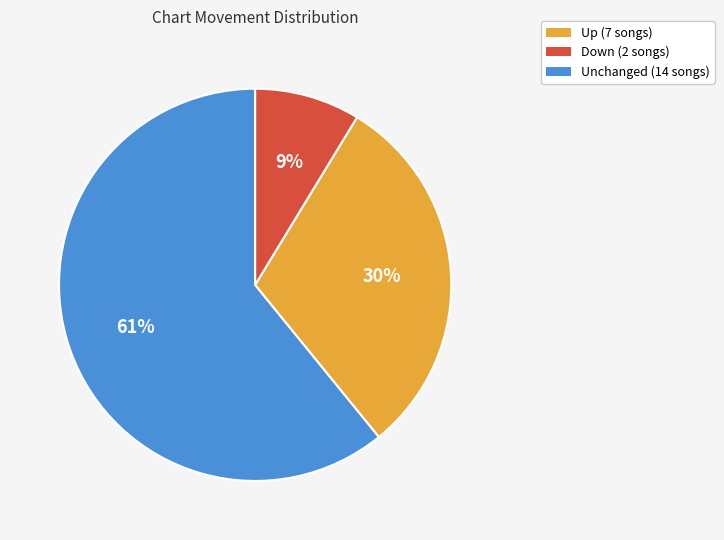

Combined, do Down (2 songs) and Unchanged (14 songs) account for over 50%?

No